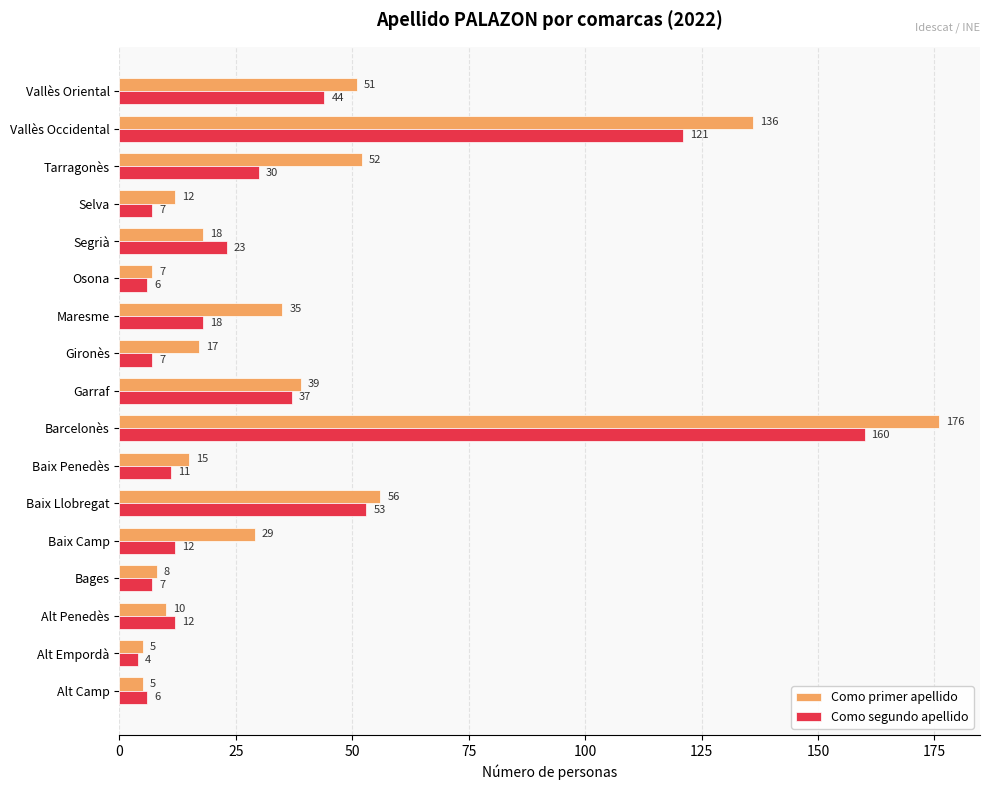

The Como primer apellido series shows 15 at Baix Penedès. True or false?

True